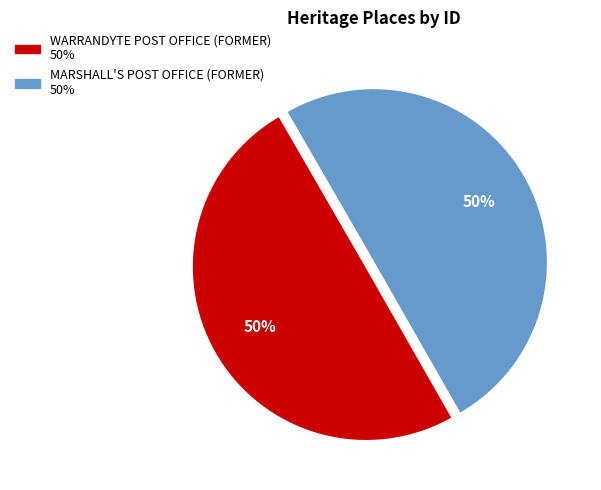

What is the ratio of the value at WARRANDYTE POST OFFICE (FORMER) to the value at MARSHALL'S POST OFFICE (FORMER)?

1.0